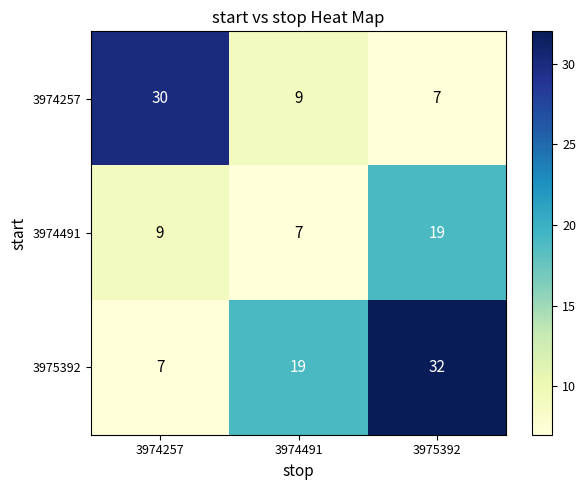

True or false: 3975392 has a value of 19 at 3974491.

True